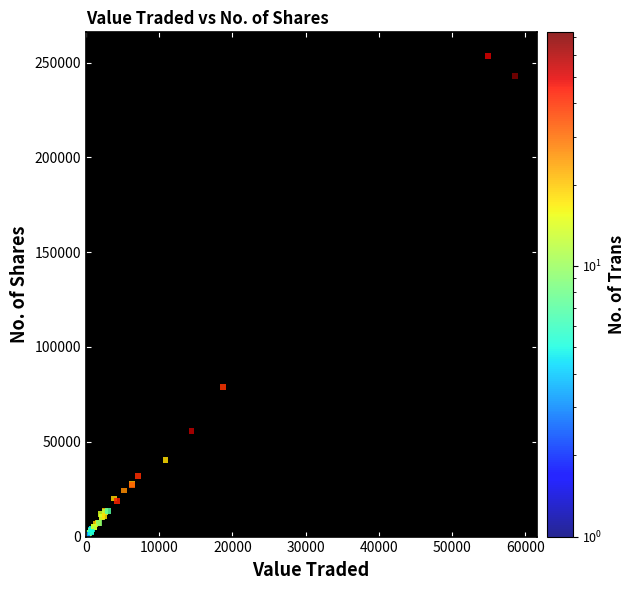

What Y value in the scatter plot is closest to 126793?

78704